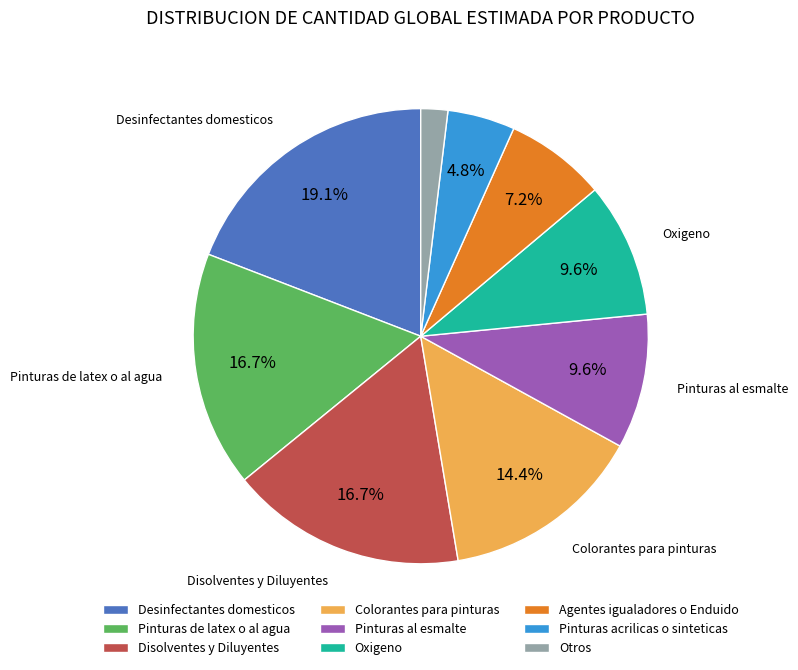

True or false: Oxigeno accounts for 2% of the total.

False